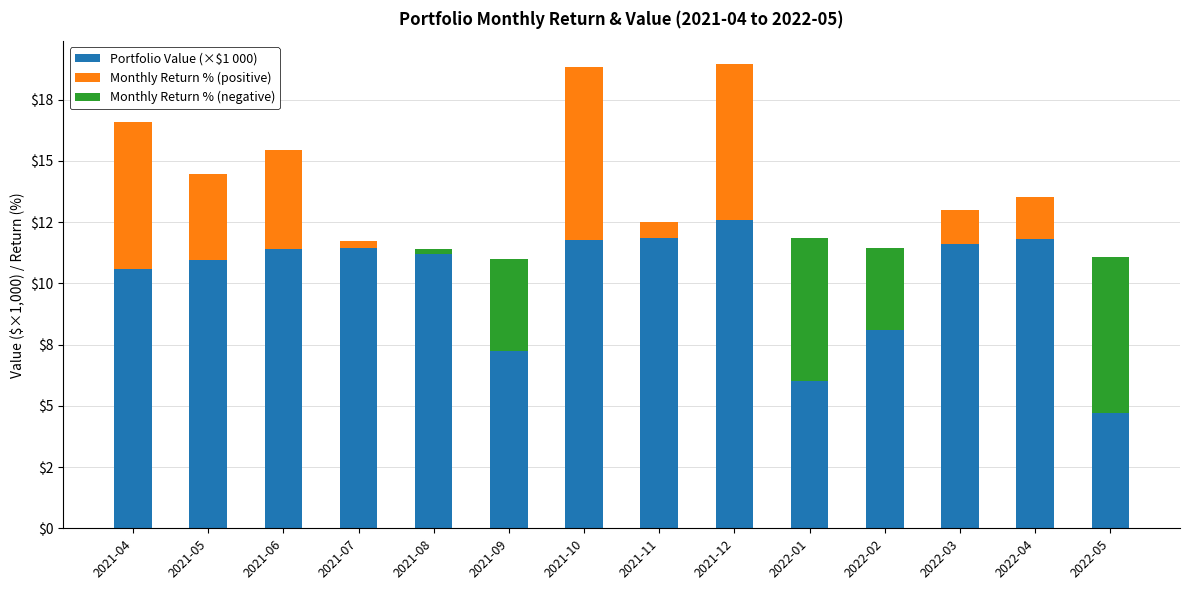

What is the difference between the highest and lowest values at 2021-07?

11.4